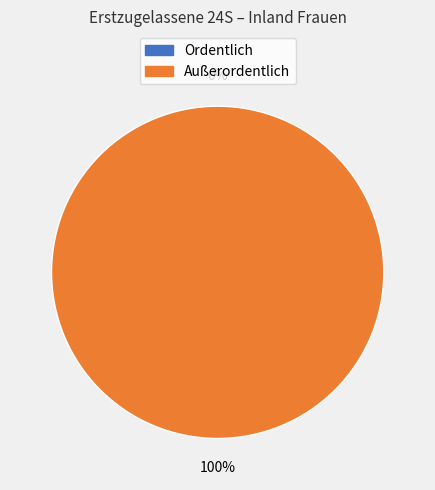

Between Ordentlich and Außerordentlich, which is larger?

Außerordentlich